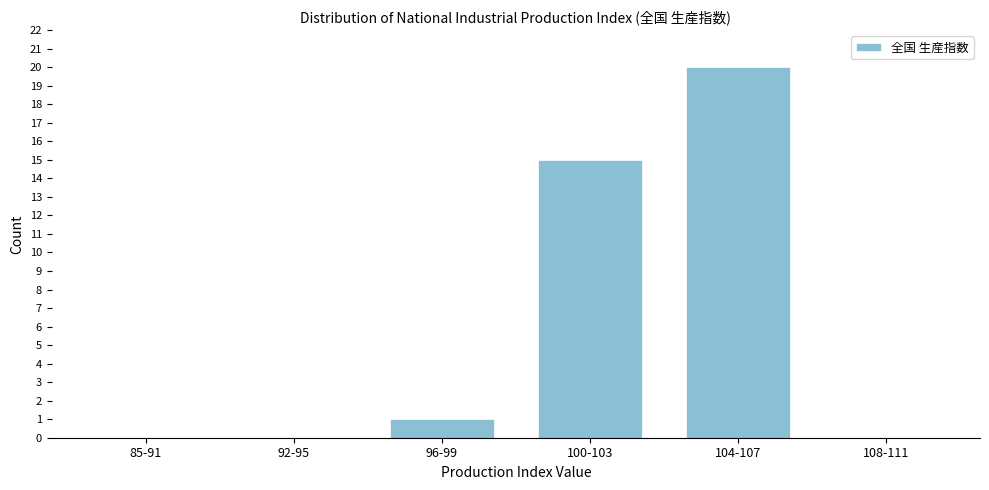

Reading left to right, list all the values displayed in this chart.

85-91=0	92-95=0	96-99=1	100-103=15	104-107=20	108-111=0